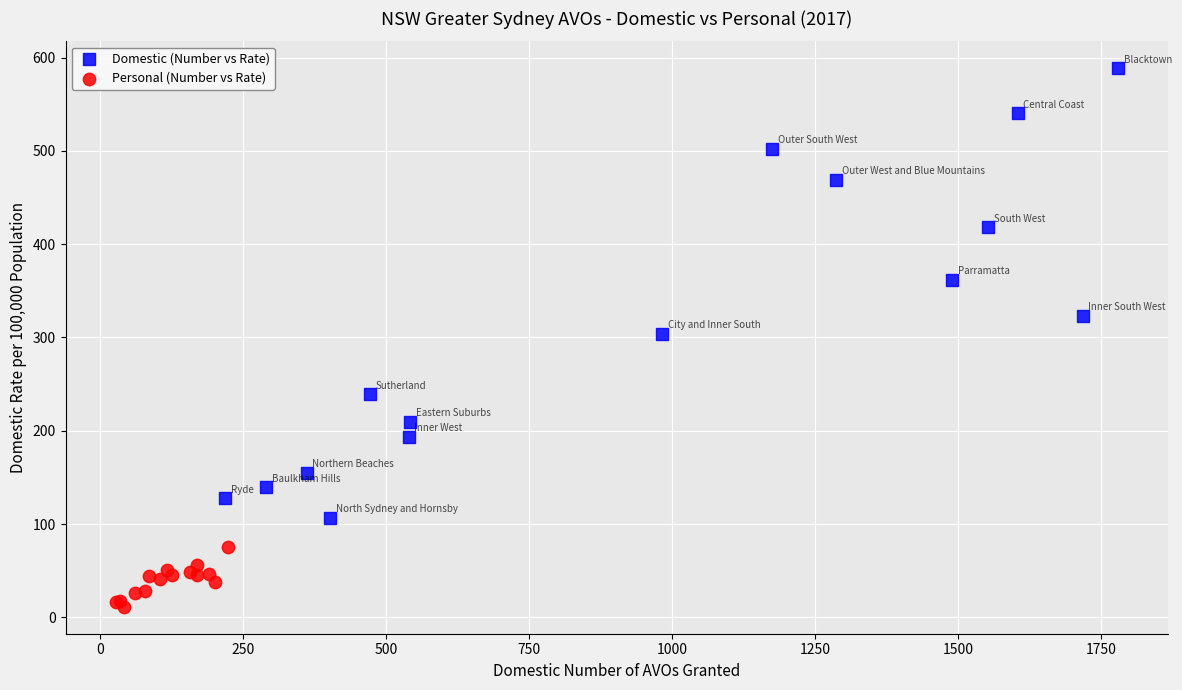

Which series contains the lowest Y value?

Personal (Number vs Rate)